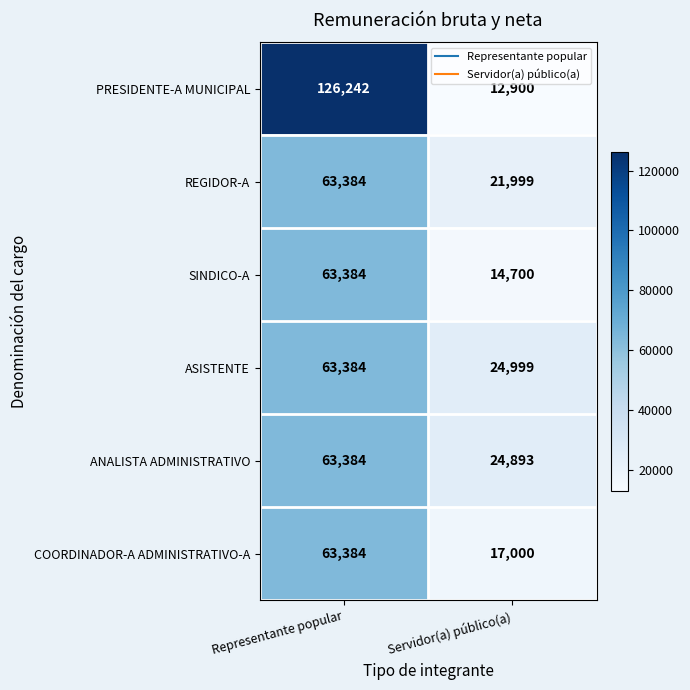

Reading left to right, what are all the values shown in this chart?

PRESIDENTE-A MUNICIPAL: 126242	12900
REGIDOR-A: 63384	21999
SINDICO-A: 63384	14700
ASISTENTE: 63384	24999
ANALISTA ADMINISTRATIVO: 63384	24893
COORDINADOR-A ADMINISTRATIVO-A: 63384	17000